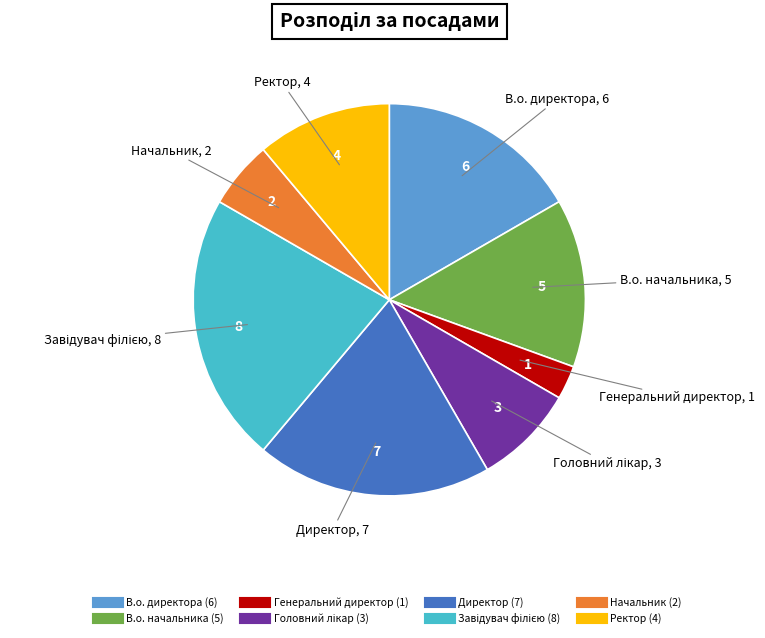

Is there a majority slice in this chart?

No